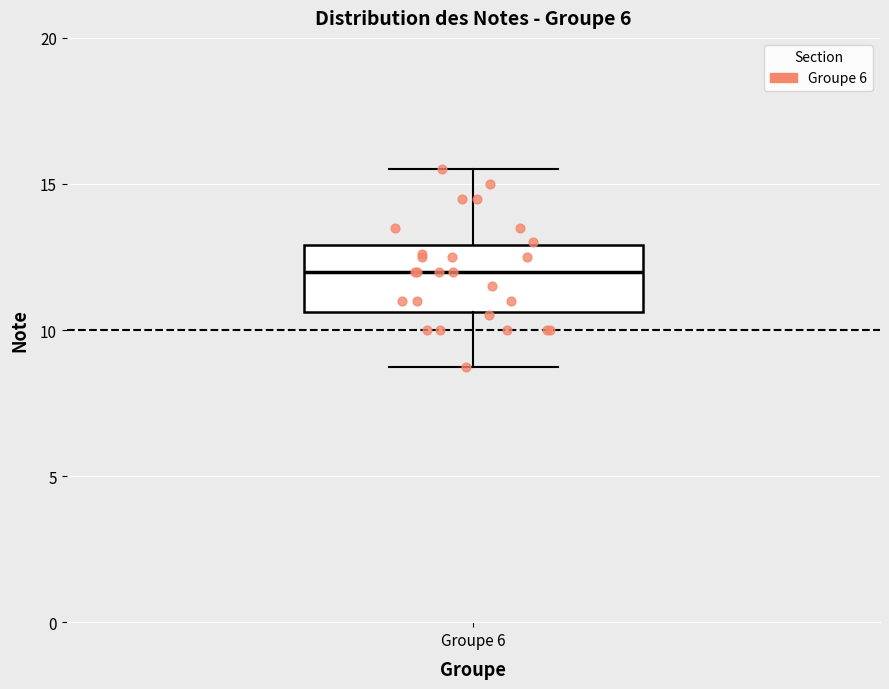

Where is the lower edge of the box for Groupe 6 on the y-axis? The values are not printed on the chart, so give them approximately, as read against the axis.

10.5